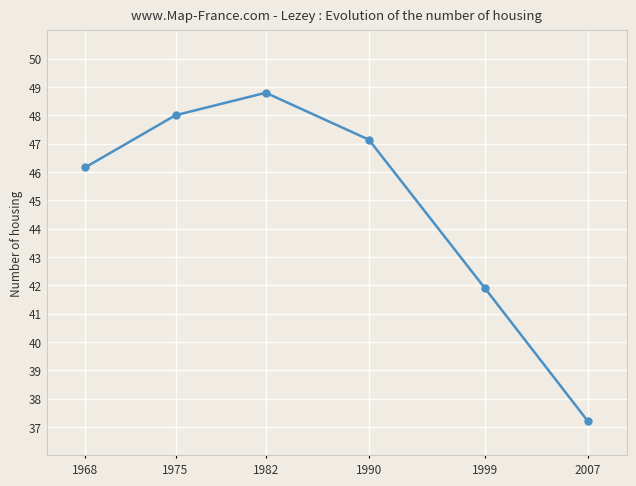

What is the greatest value displayed?

48.8